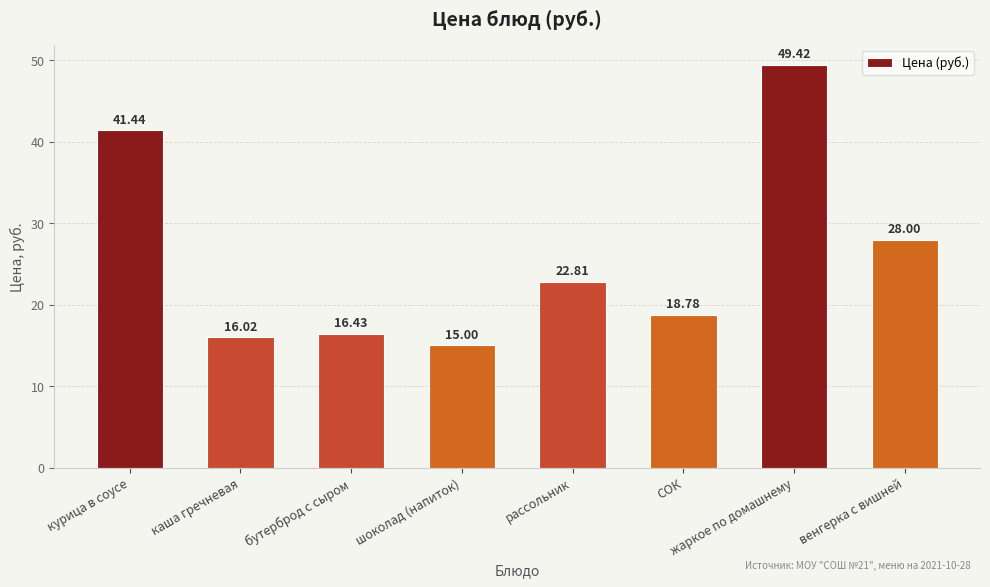

Rank the categories by value from highest to lowest.

жаркое по домашнему, курица в соусе, венгерка с вишней, рассольник, СОК, бутерброд с сыром, каша гречневая, шоколад (напиток)